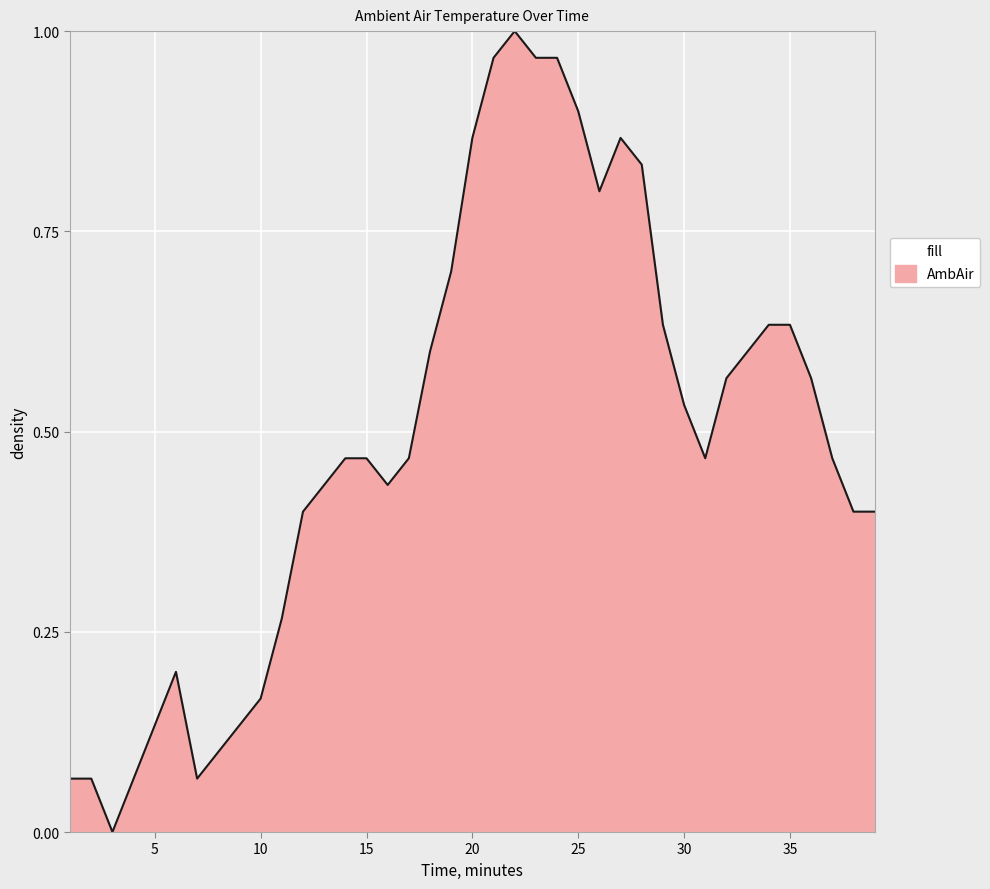

Where is the data nearest to the value 0?

3